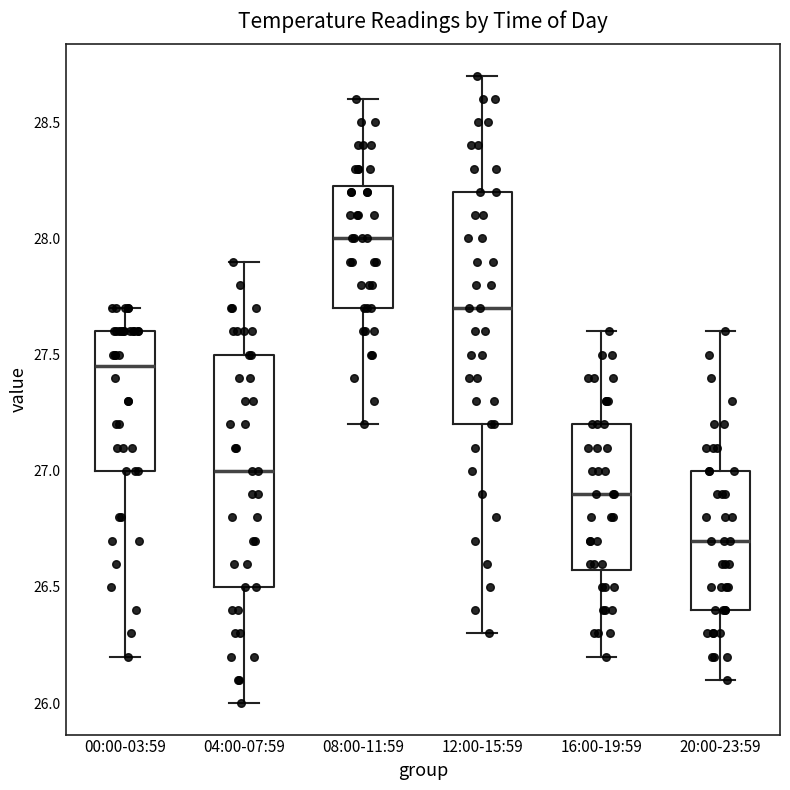

Reading left to right, transcribe this box plot: for each box, give where its median line is, the range the box spans, and where its two whiskers end, as read against the y-axis. The values are not printed on the chart, so give them approximately, as read against the axis.

00:00-03:59: median 27.45, box 27.00 to 27.60, whiskers 26.20 to 27.70
04:00-07:59: median 27.00, box 26.50 to 27.50, whiskers 26.00 to 27.90
08:00-11:59: median 28.00, box 27.70 to 28.25, whiskers 27.20 to 28.60
12:00-15:59: median 27.70, box 27.20 to 28.20, whiskers 26.30 to 28.70
16:00-19:59: median 26.90, box 26.60 to 27.20, whiskers 26.20 to 27.60
20:00-23:59: median 26.70, box 26.40 to 27.00, whiskers 26.10 to 27.60